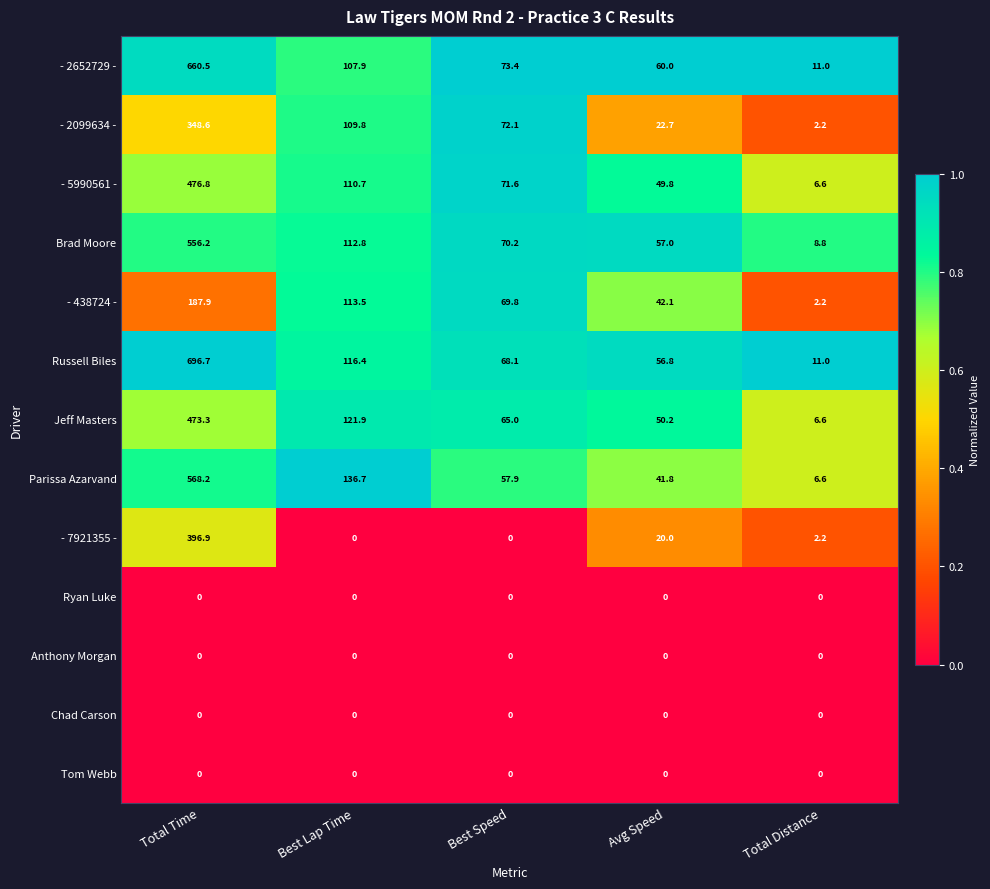

Is it true that Russell Biles equals 35.5 at Avg Speed?

False